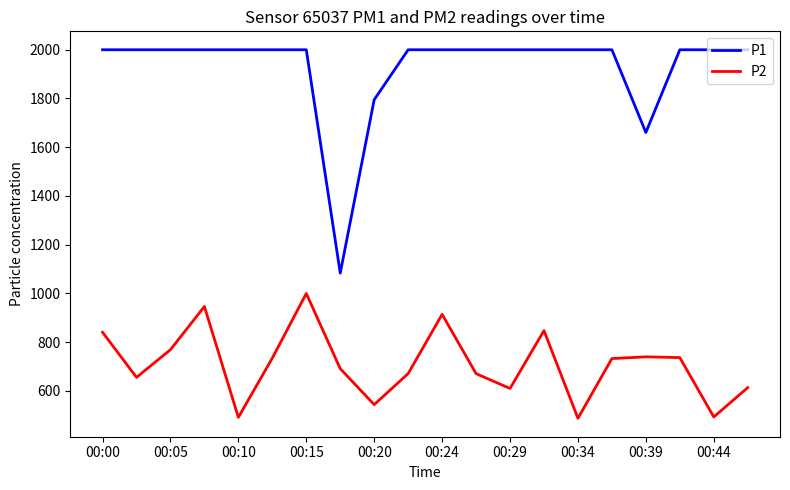

Which series has the largest total across all categories?

P1